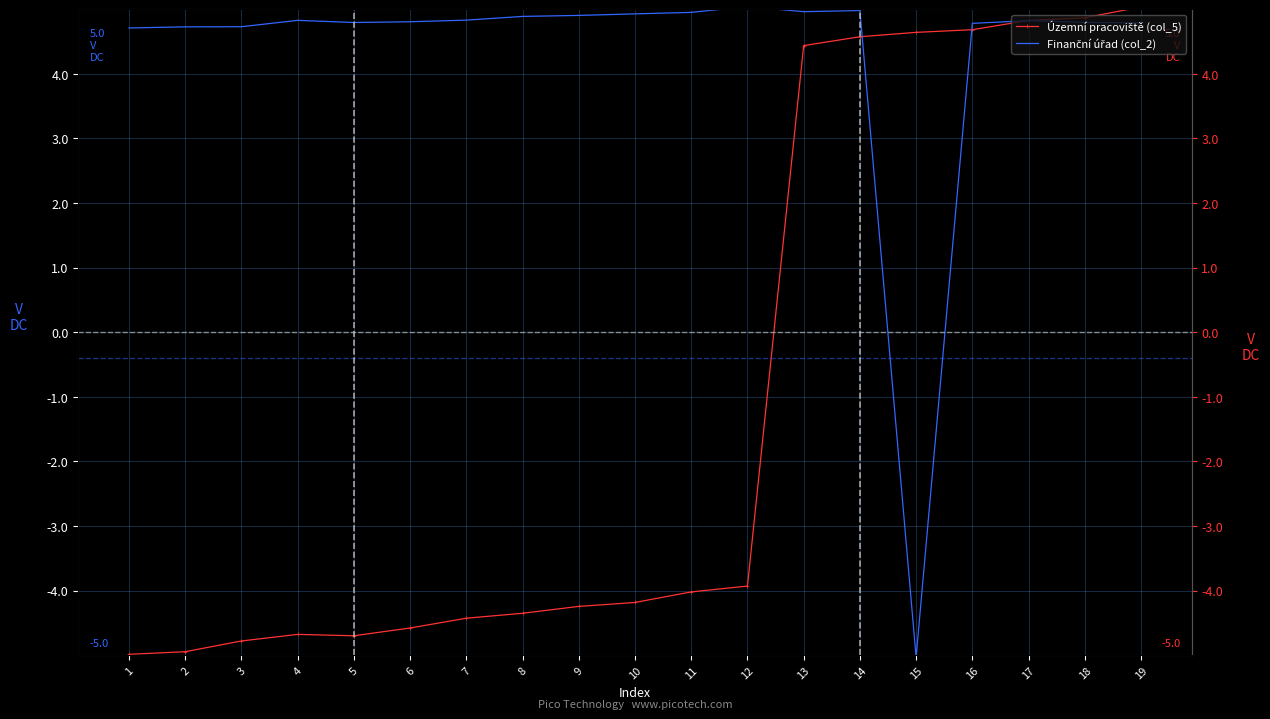

True or false: Finanční úřad (col_2) and Územní pracoviště (col_5) intersect in this chart.

True